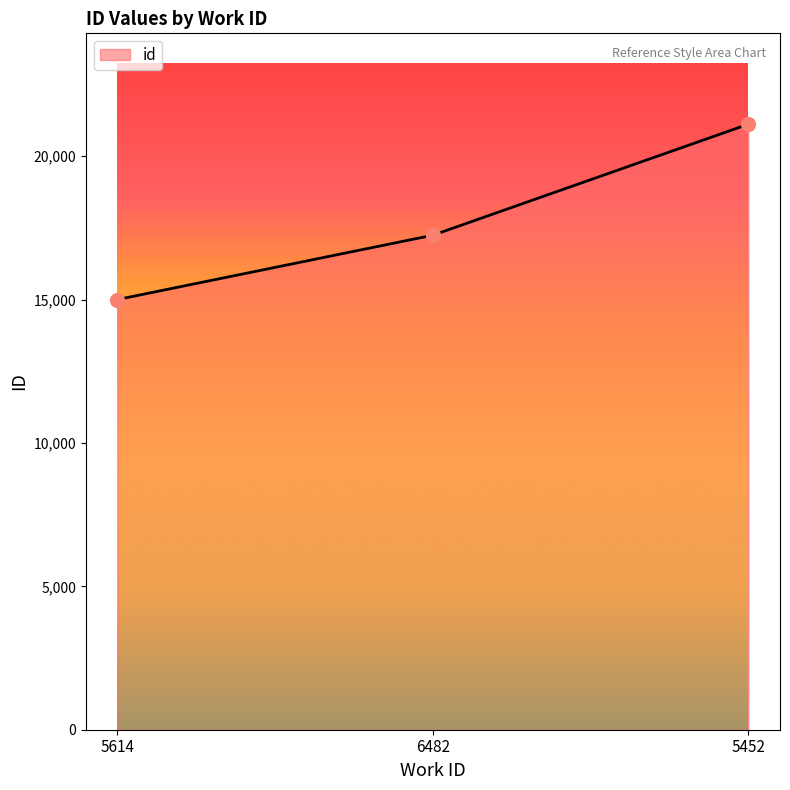

Between 6482 and 5614, which is larger?

6482